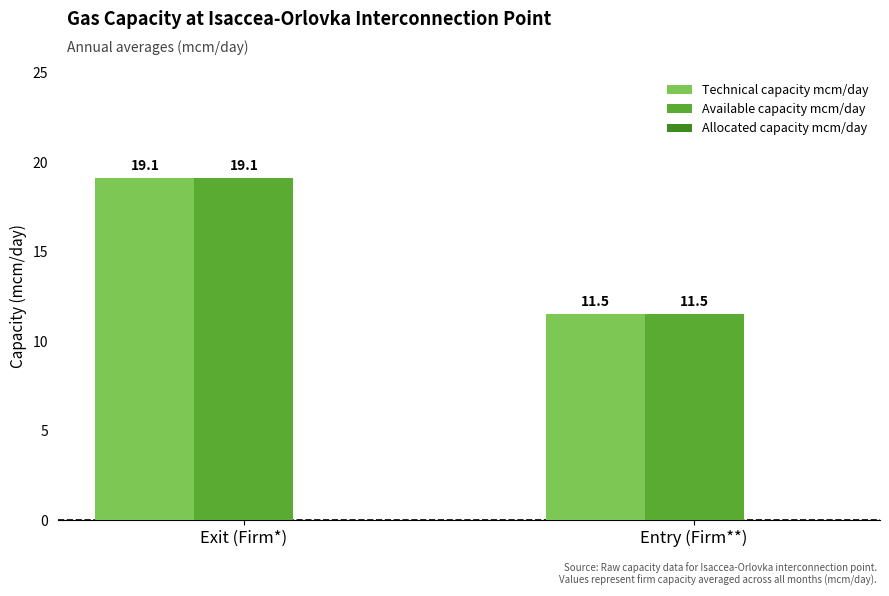

Is it true that Available capacity mcm/day equals 6.8 at Entry (Firm**)?

False